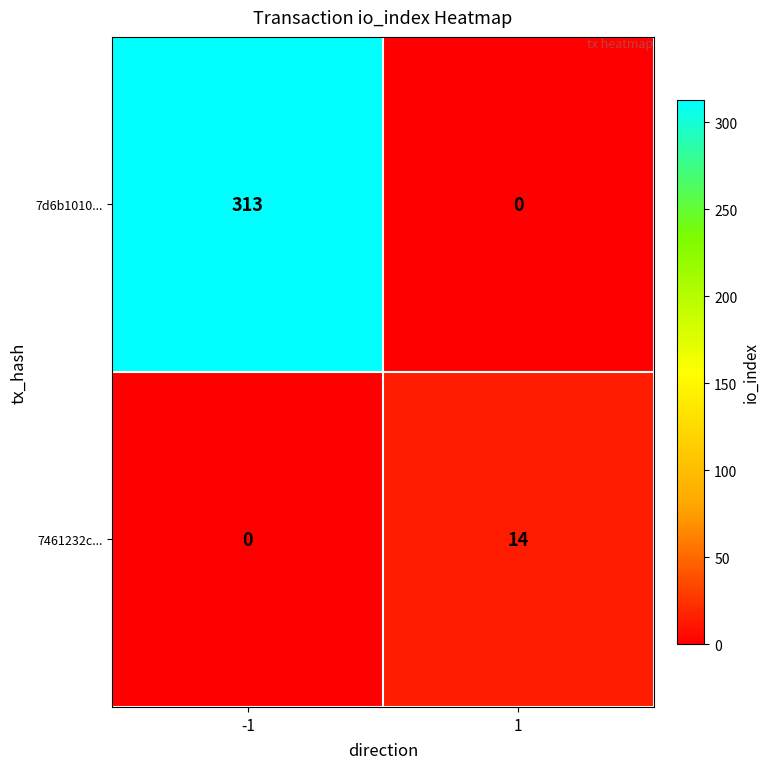

What is the greatest value displayed?

313